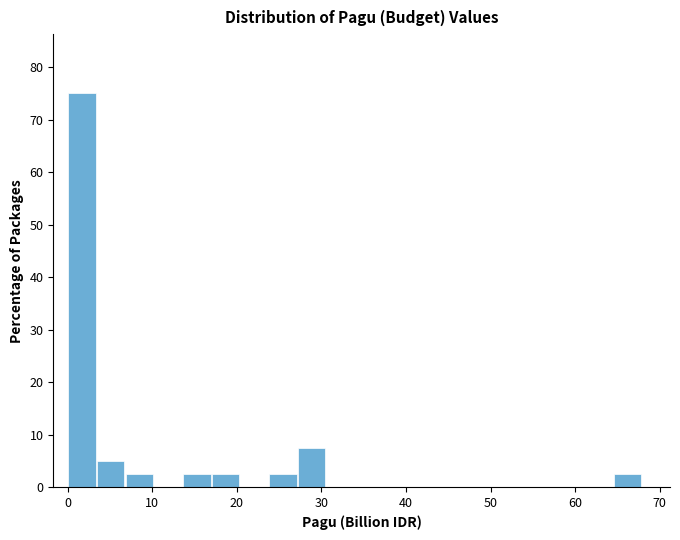

Read against the x-axis, roughly where is the centre of the tallest bar?

2